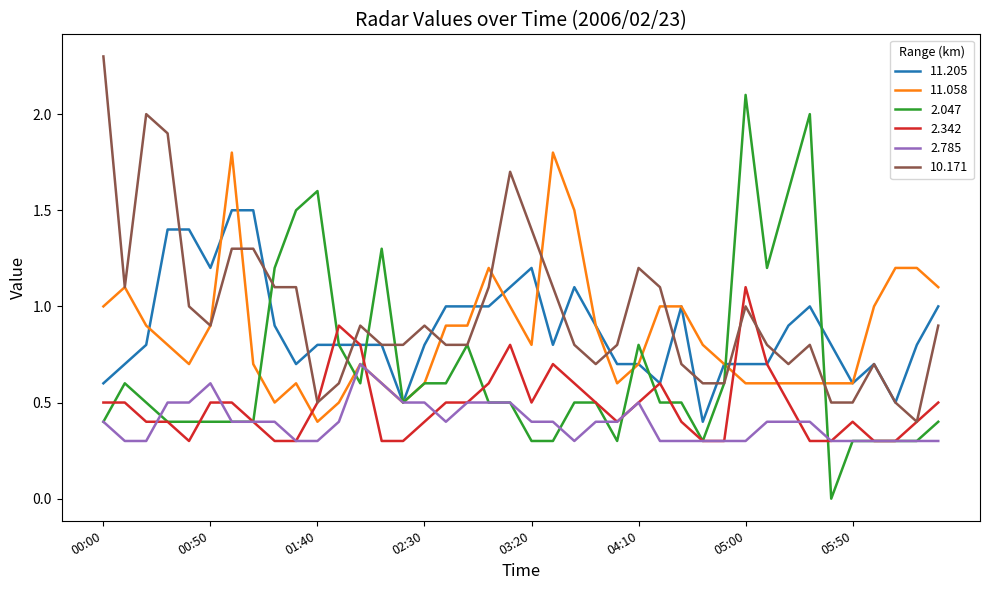

Reading right to left, what are all the values shown in this chart?

11.205: 1.0	0.8	0.5	0.7	0.6	0.8	1.0	0.9	0.7	0.7	0.7	0.4	1.0	0.6	0.7	0.7	0.9	1.1	0.8	1.2	1.1	1.0	1.0	1.0	0.8	0.5	0.8	0.8	0.8	0.8	0.7	0.9	1.5	1.5	1.2	1.4	1.4	0.8	0.7	0.6
11.058: 1.1	1.2	1.2	1.0	0.6	0.6	0.6	0.6	0.6	0.6	0.7	0.8	1.0	1.0	0.7	0.6	0.9	1.5	1.8	0.8	1.0	1.2	0.9	0.9	0.6	0.5	0.6	0.7	0.5	0.4	0.6	0.5	0.7	1.8	0.9	0.7	0.8	0.9	1.1	1.0
2.047: 0.4	0.3	0.3	0.3	0.3	0.0	2.0	1.6	1.2	2.1	0.6	0.3	0.5	0.5	0.8	0.3	0.5	0.5	0.3	0.3	0.5	0.5	0.8	0.6	0.6	0.5	1.3	0.6	0.8	1.6	1.5	1.2	0.4	0.4	0.4	0.4	0.4	0.5	0.6	0.4
2.342: 0.5	0.4	0.3	0.3	0.4	0.3	0.3	0.5	0.7	1.1	0.3	0.3	0.4	0.6	0.5	0.4	0.5	0.6	0.7	0.5	0.8	0.6	0.5	0.5	0.4	0.3	0.3	0.8	0.9	0.5	0.3	0.3	0.4	0.5	0.5	0.3	0.4	0.4	0.5	0.5
2.785: 0.3	0.3	0.3	0.3	0.3	0.3	0.4	0.4	0.4	0.3	0.3	0.3	0.3	0.3	0.5	0.4	0.4	0.3	0.4	0.4	0.5	0.5	0.5	0.4	0.5	0.5	0.6	0.7	0.4	0.3	0.3	0.4	0.4	0.4	0.6	0.5	0.5	0.3	0.3	0.4
10.171: 0.9	0.4	0.5	0.7	0.5	0.5	0.8	0.7	0.8	1.0	0.6	0.6	0.7	1.1	1.2	0.8	0.7	0.8	1.1	1.4	1.7	1.1	0.8	0.8	0.9	0.8	0.8	0.9	0.6	0.5	1.1	1.1	1.3	1.3	0.9	1.0	1.9	2.0	1.1	2.3